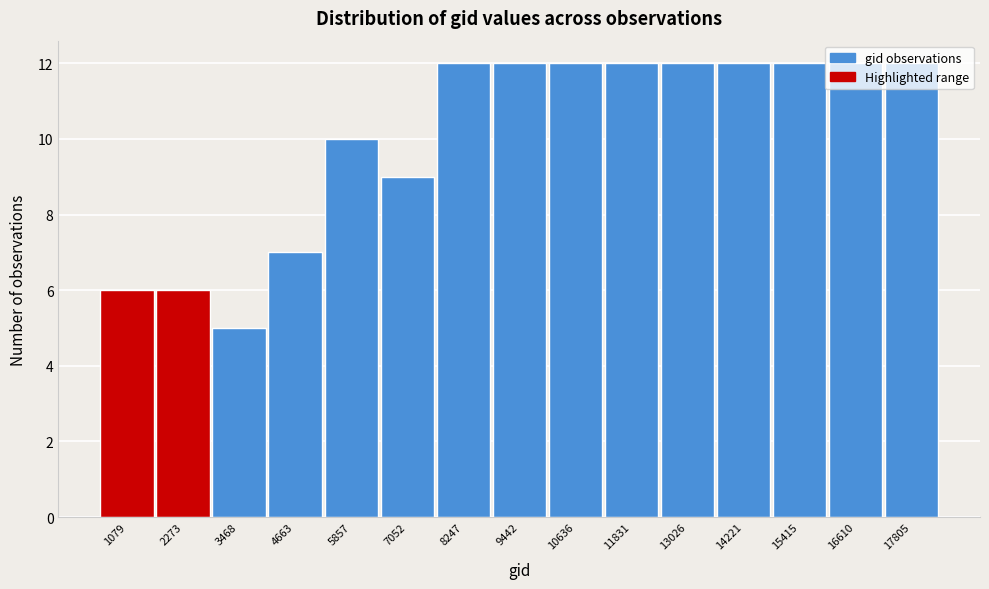

The chart shows a value of 5 at 3468. True or false?

True